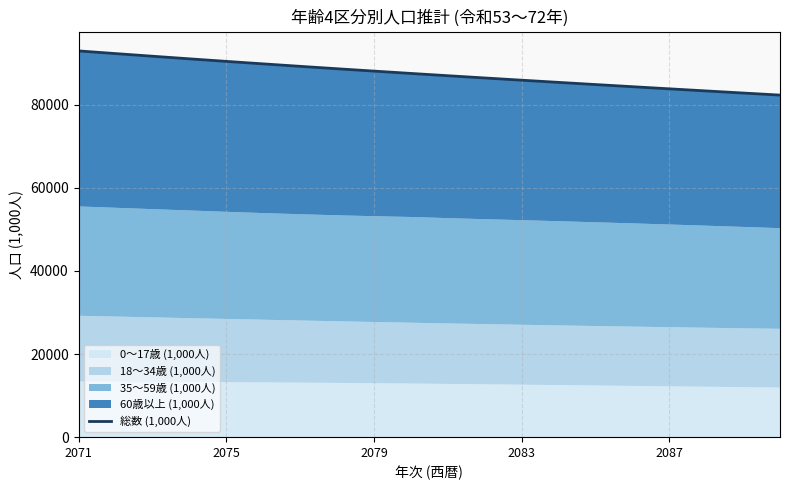

At which category does the chart reach its peak across all series?

2071